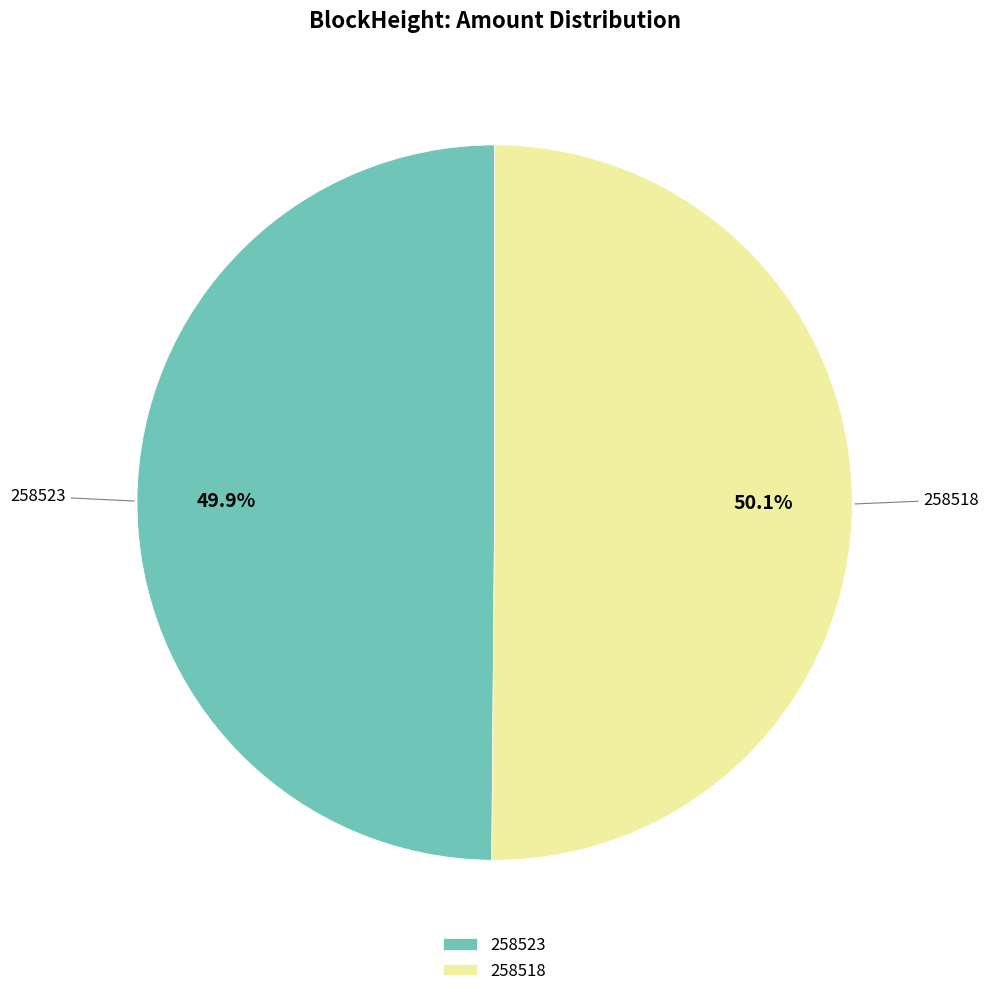

Does any single category account for the majority?

Yes